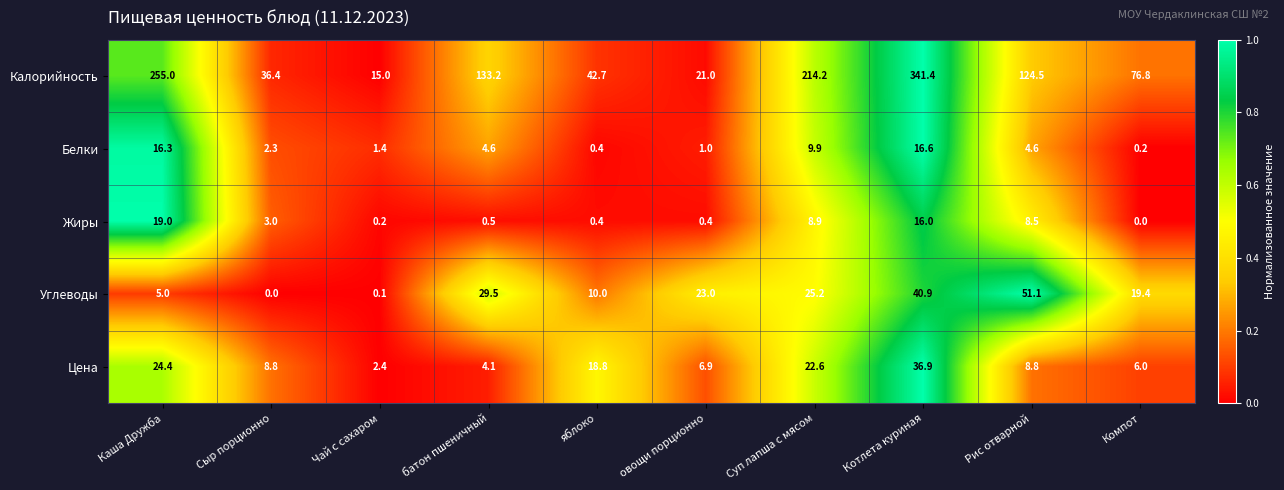

How many categories are shown in the chart?

10